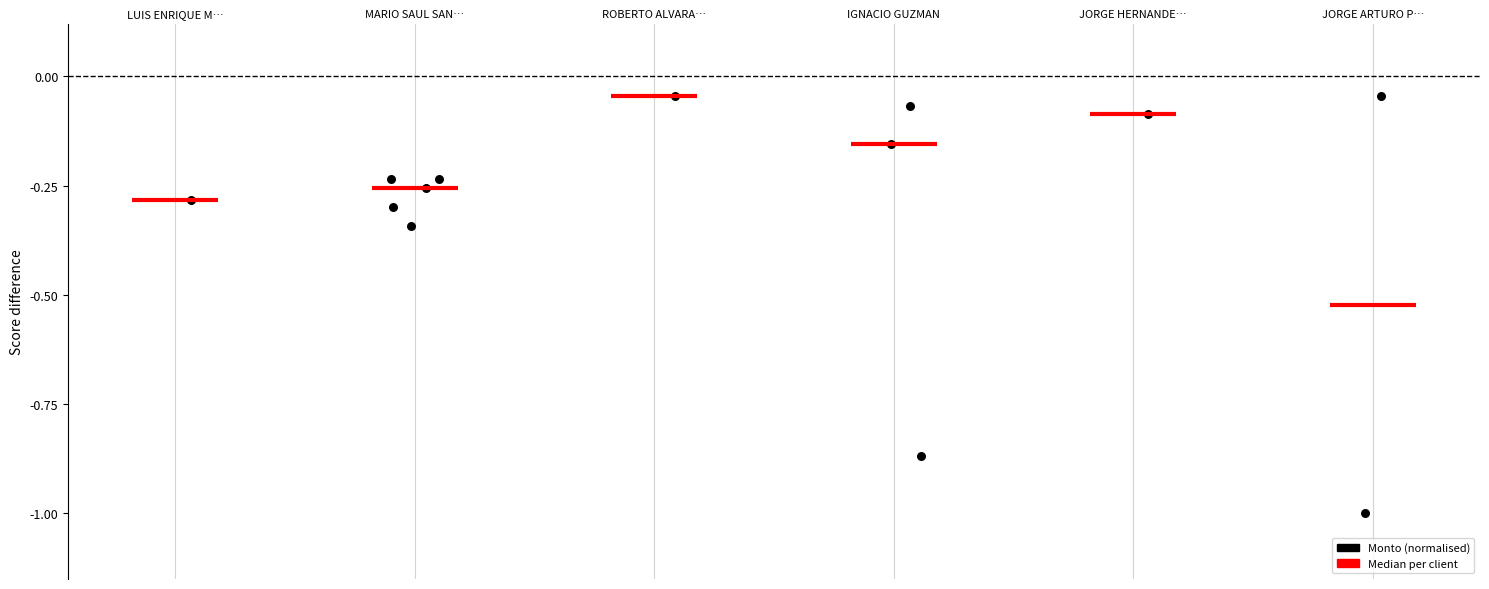

What is the range of X values (max minus min)?

5.0